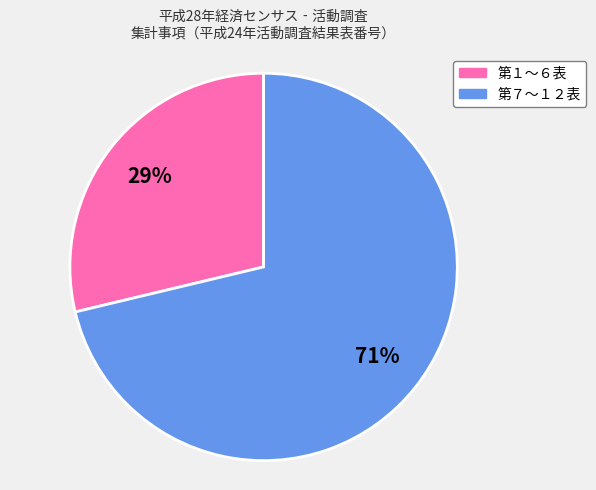

How many slices are in this pie chart?

2